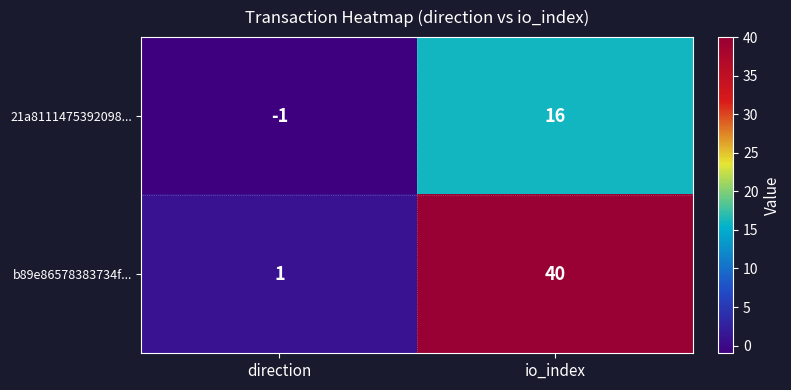

Where is 21a8111475392098... nearest to the value 7?

direction